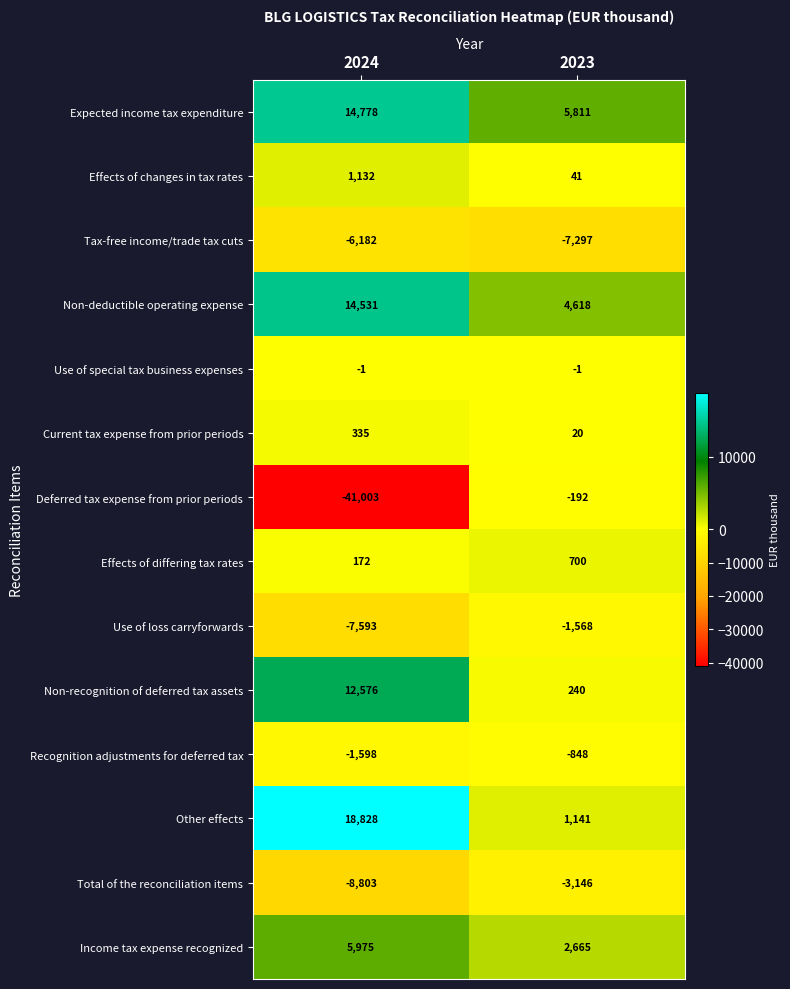

Reading left to right, extract all data points from this chart.

Expected income tax expenditure: 14778	5811
Effects of changes in tax rates: 1132	41
Tax-free income/trade tax cuts: -6182	-7297
Non-deductible operating expense: 14531	4618
Use of special tax business expenses: -1	-1
Current tax expense from prior periods: 335	20
Deferred tax expense from prior periods: -41003	-192
Effects of differing tax rates: 172	700
Use of loss carryforwards: -7593	-1568
Non-recognition of deferred tax assets: 12576	240
Recognition adjustments for deferred tax: -1598	-848
Other effects: 18828	1141
Total of the reconciliation items: -8803	-3146
Income tax expense recognized: 5975	2665